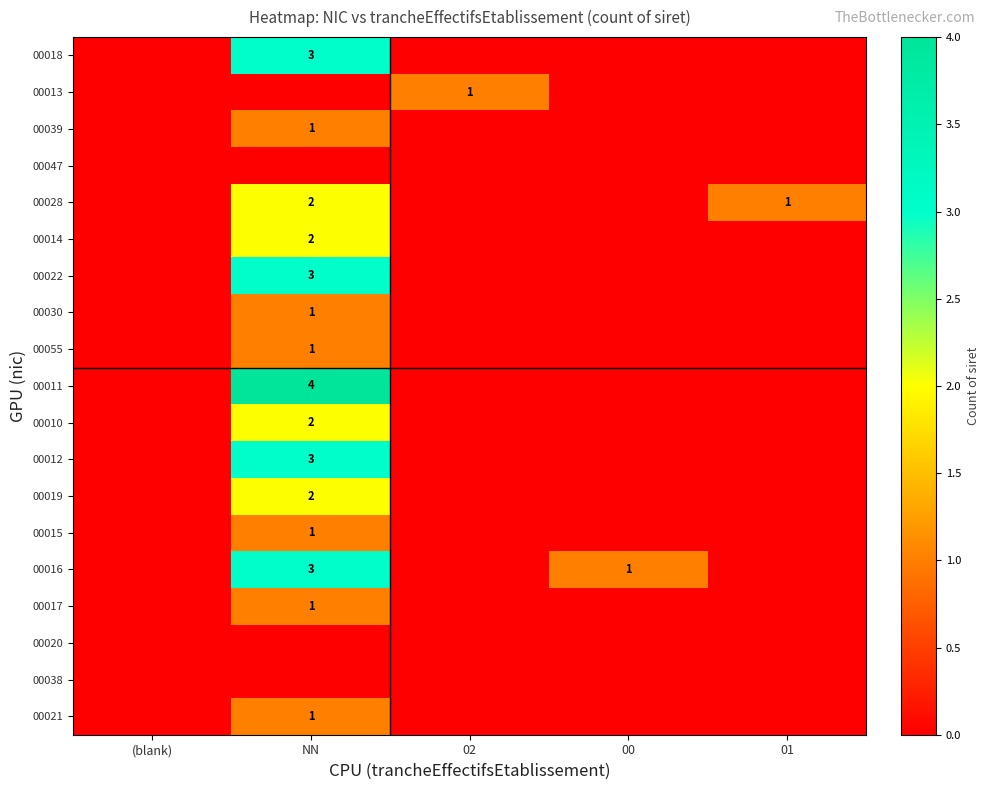

The 00010 series shows 3 at NN. True or false?

False